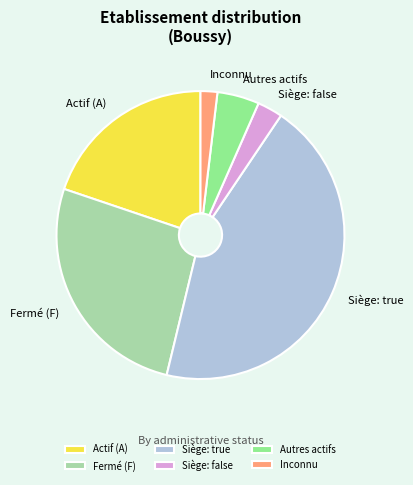

Is there a majority slice in this chart?

No